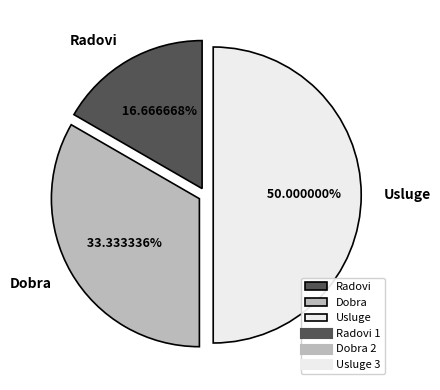

Is it true that Radovi is 17% of the pie?

True